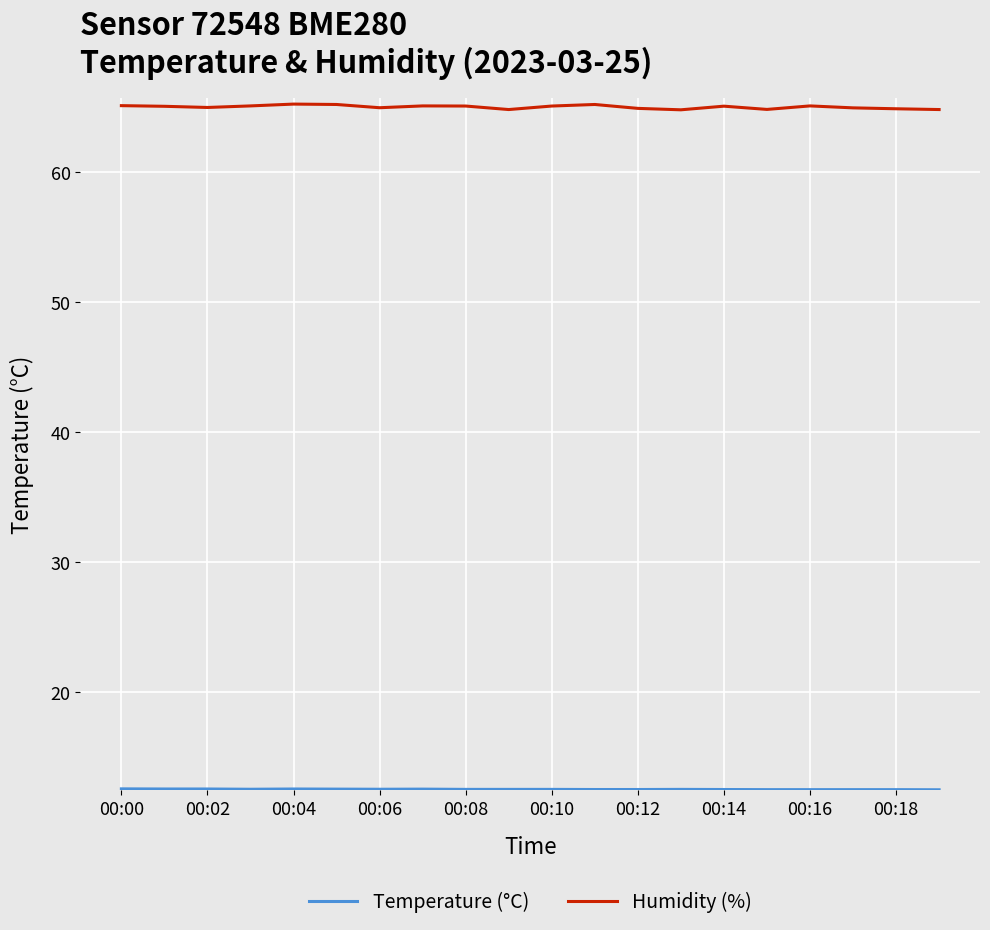

Which series has the largest total across all categories?

Humidity (%)